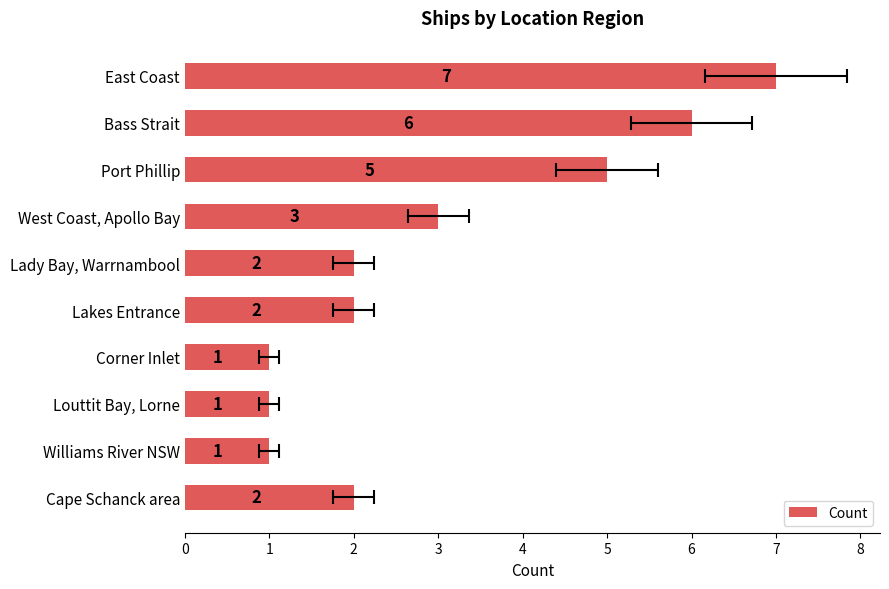

How many bars are there in total?

10